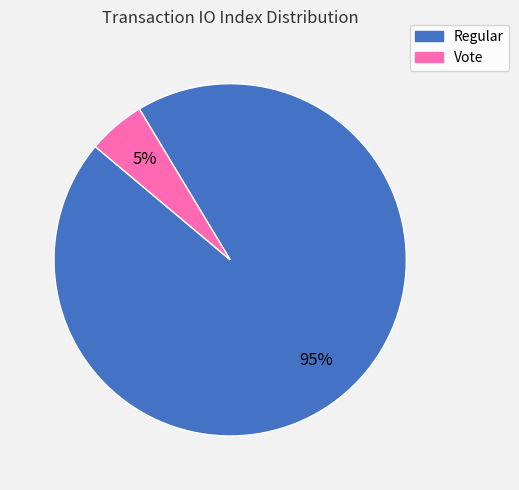

To the nearest percent, what is the average slice percentage?

50%